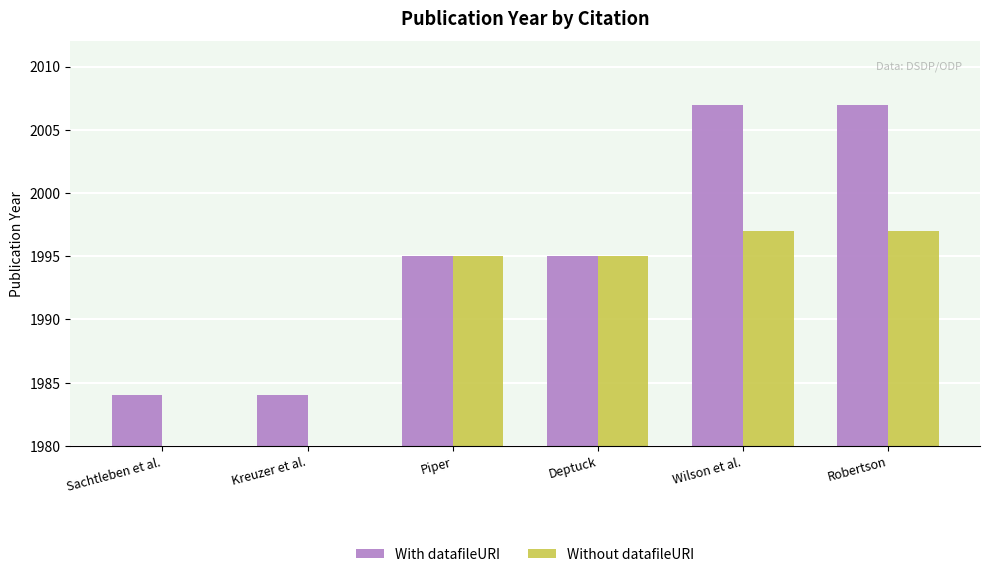

How many bars are there in total?

12